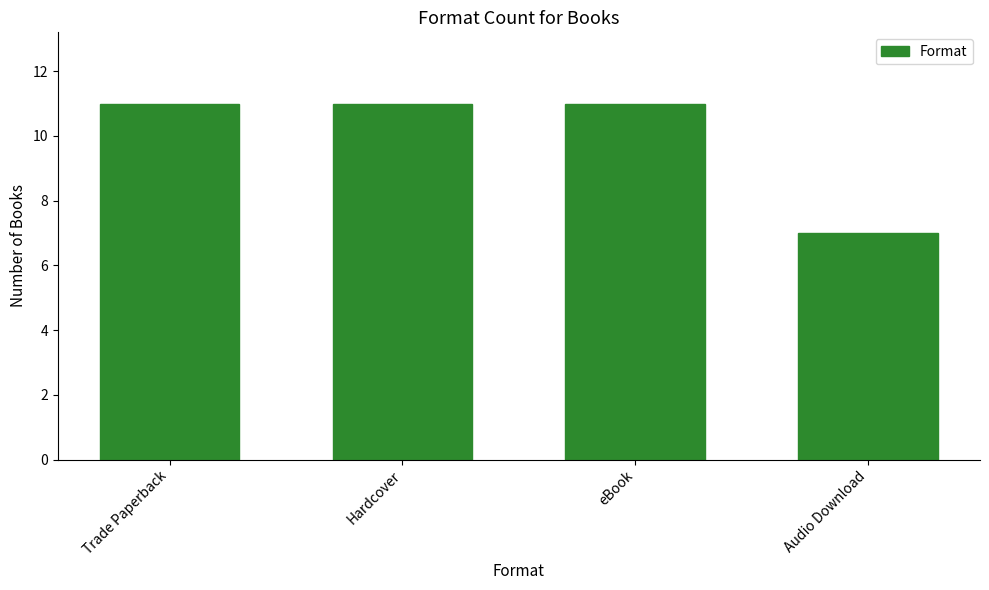

What is the sum of all values?

40